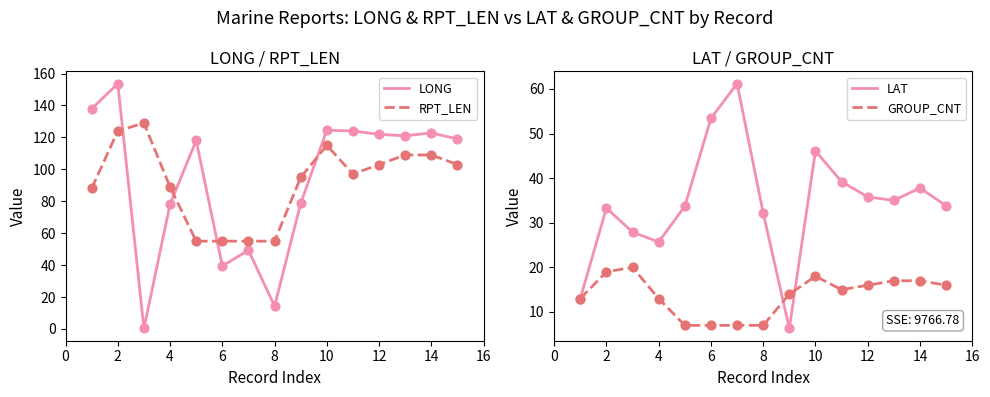

True or false: LONG and RPT_LEN cross at least once.

True